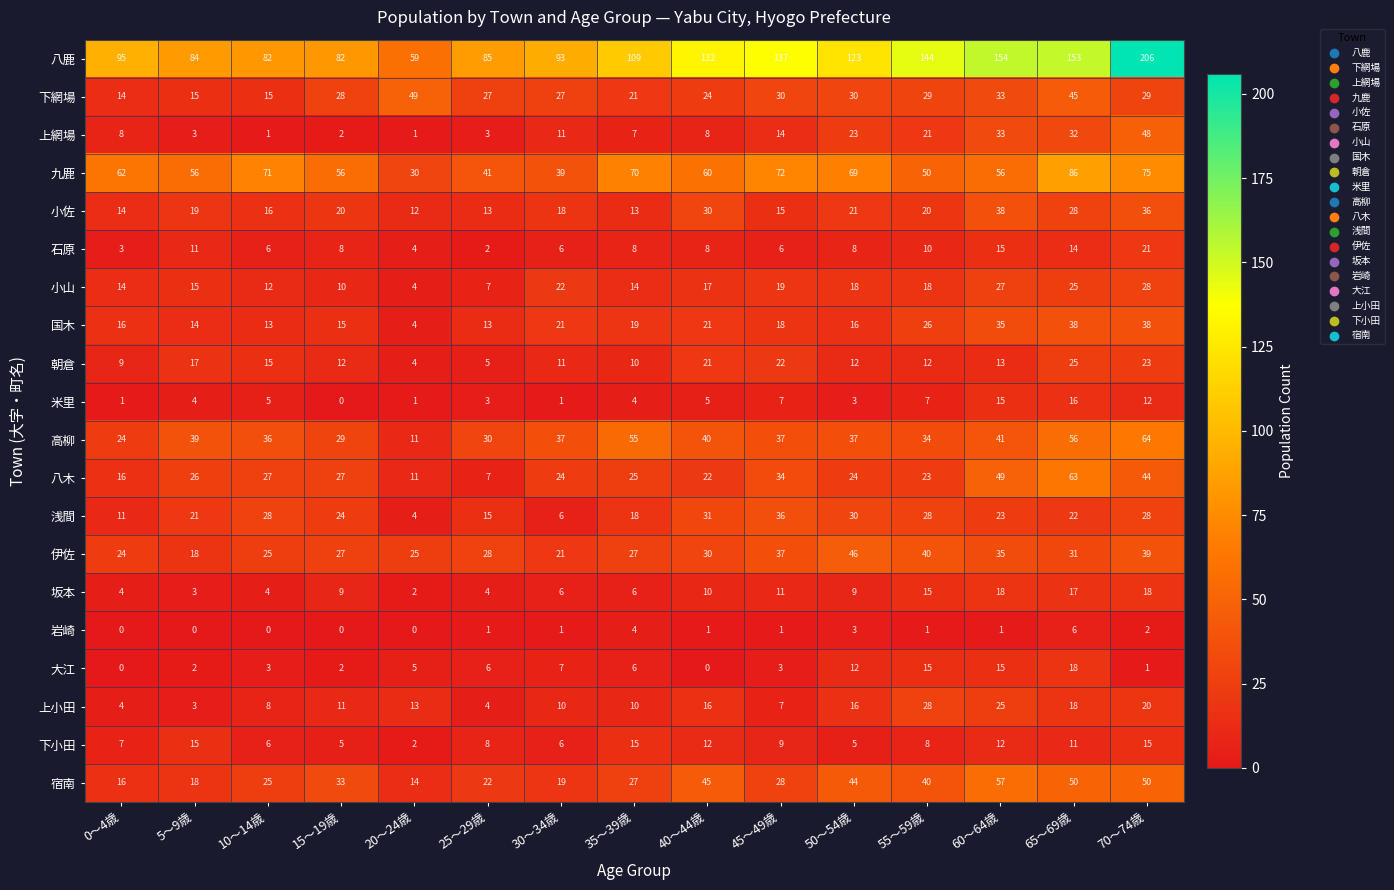

What is the average value of the 小山 series?

17